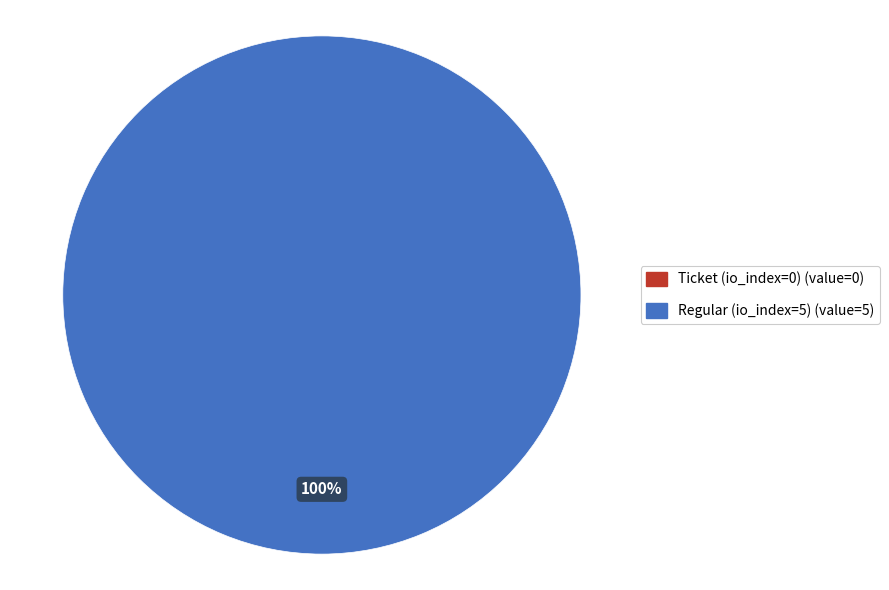

Rank the categories by value from lowest to highest.

Ticket (io_index=0), Regular (io_index=5)